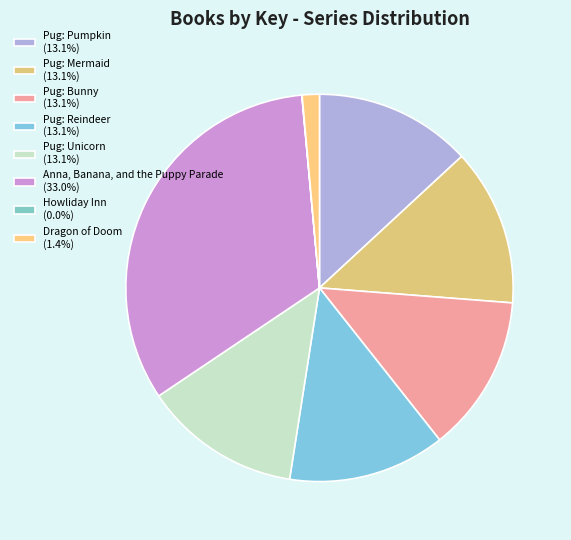

To the nearest percent, what is the difference between the largest and smallest slice percentages?

33%